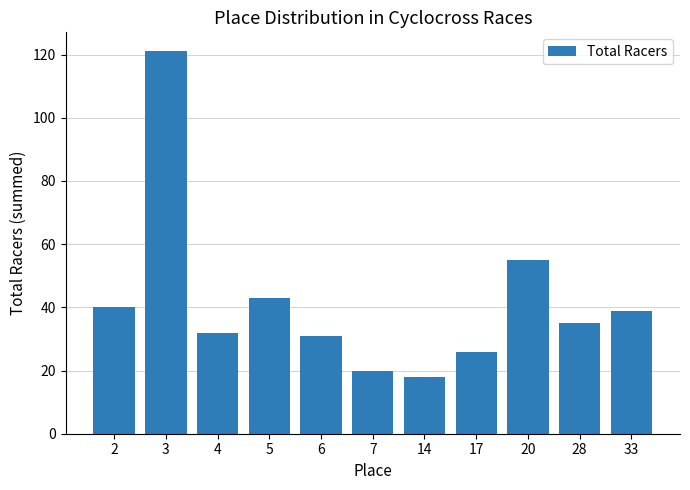

What is the difference between the second highest and minimum values?

37